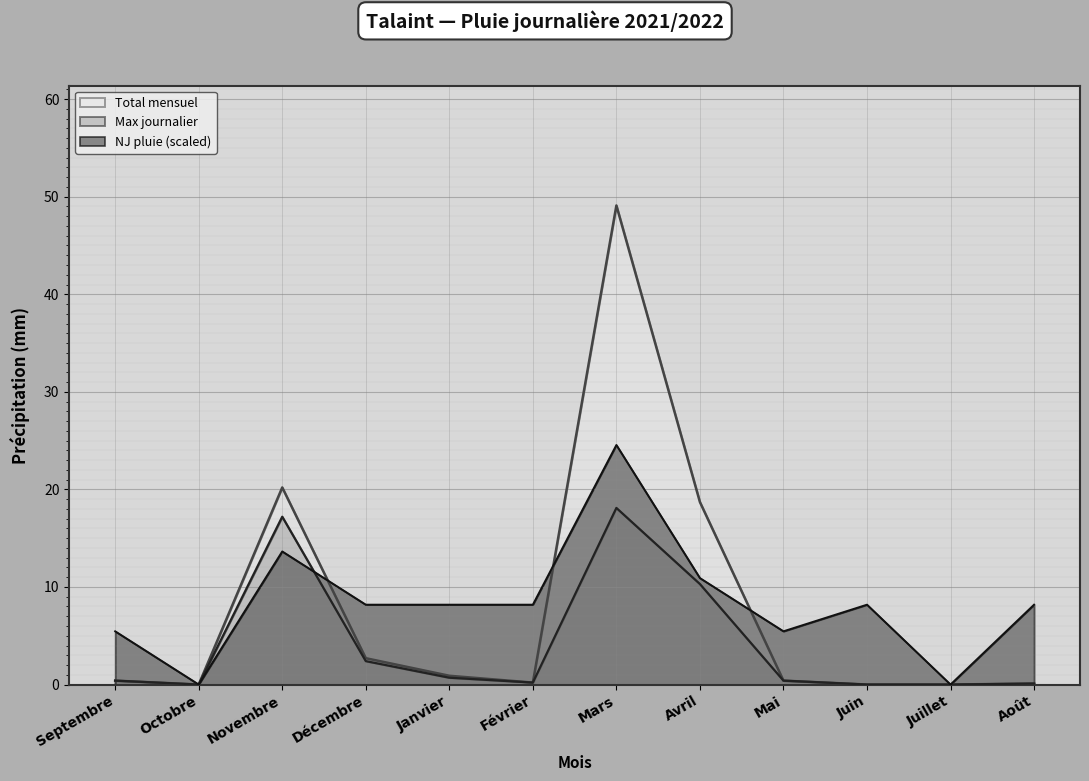

What is the difference between the Max journalier values at Octobre and Mars?

18.1